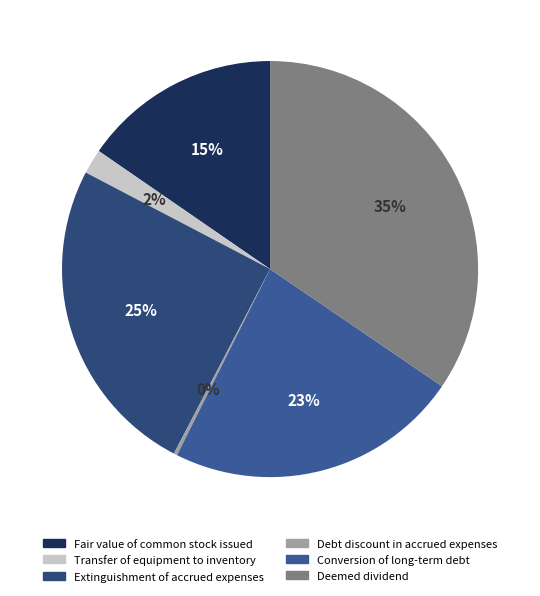

Rank the categories by value from lowest to highest.

Debt discount in accrued expenses, Transfer of equipment to inventory, Fair value of common stock issued, Conversion of long-term debt, Extinguishment of accrued expenses, Deemed dividend